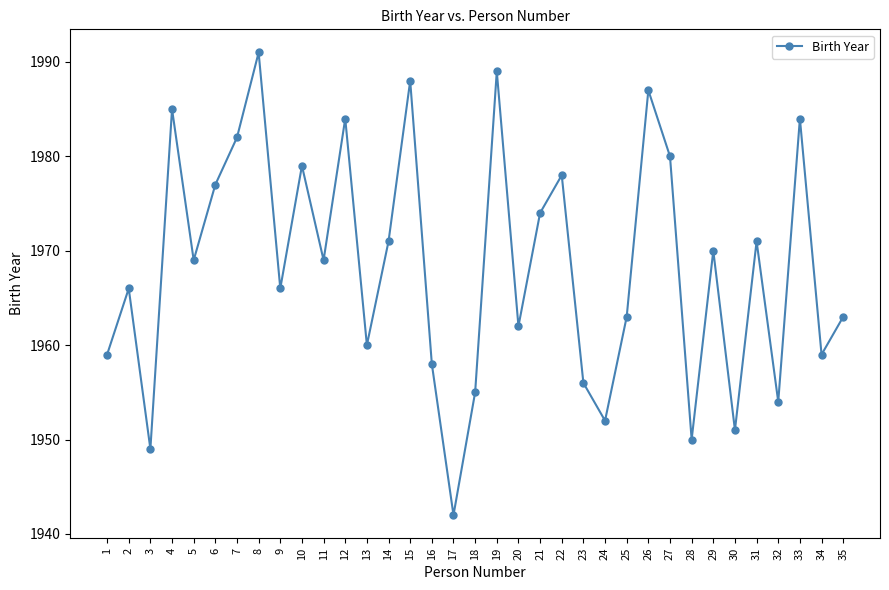

Approximately how many times larger is the value at 1 compared to 22?

1.0